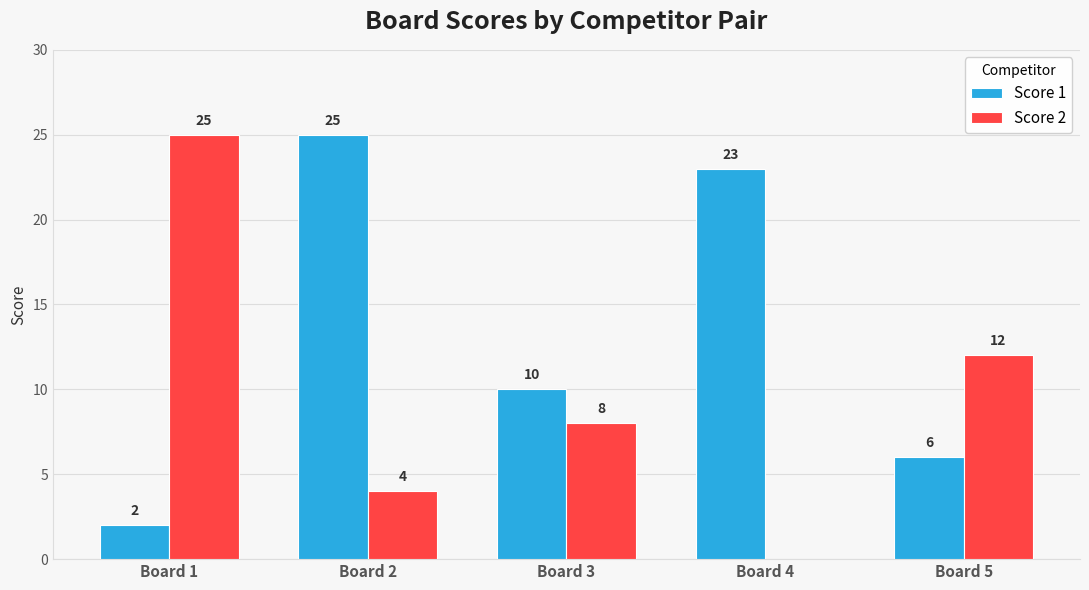

What is the sum of all Score 2 values?

49